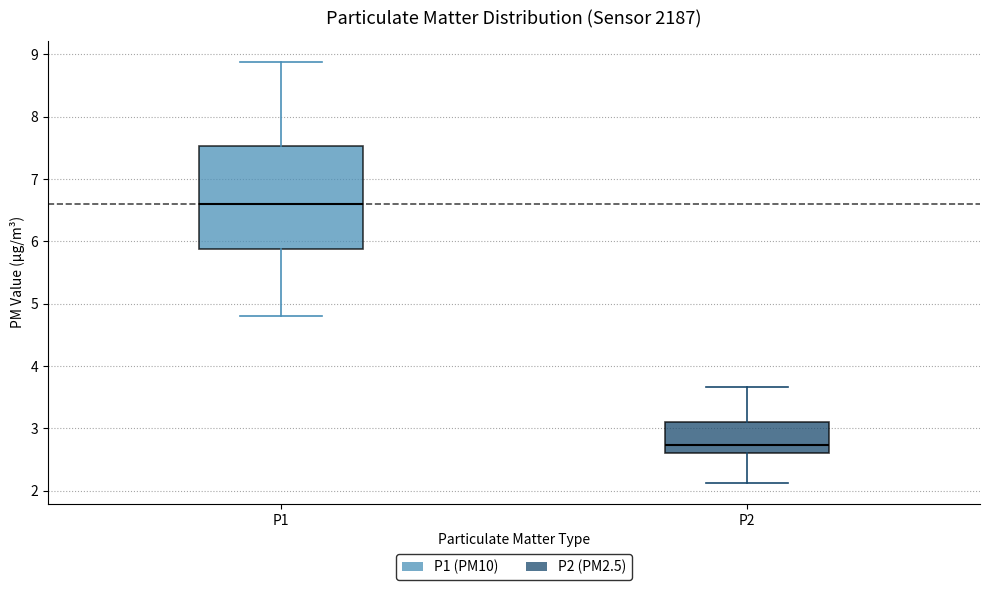

Reading left to right, transcribe this box plot: for each box, give where its median line is, the range the box spans, and where its two whiskers end, as read against the y-axis. The values are not printed on the chart, so give them approximately, as read against the axis.

P1: median 6.6, box 5.9 to 7.5, whiskers 4.8 to 8.9
P2: median 2.7, box 2.6 to 3.1, whiskers 2.1 to 3.7